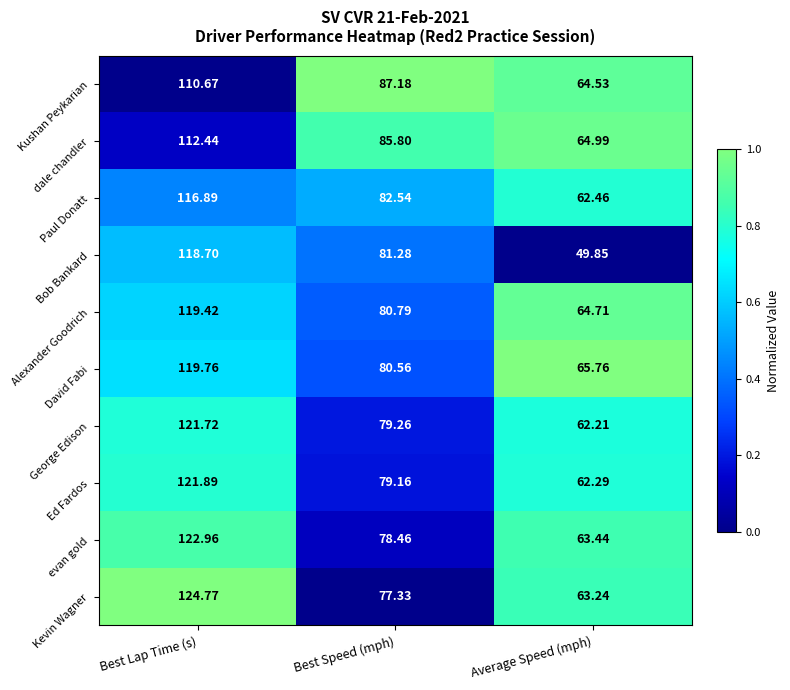

List the series in order of their peak value, lowest first.

Kushan Peykarian, dale chandler, Paul Donatt, Bob Bankard, Alexander Goodrich, David Fabi, George Edison, Ed Fardos, evan gold, Kevin Wagner